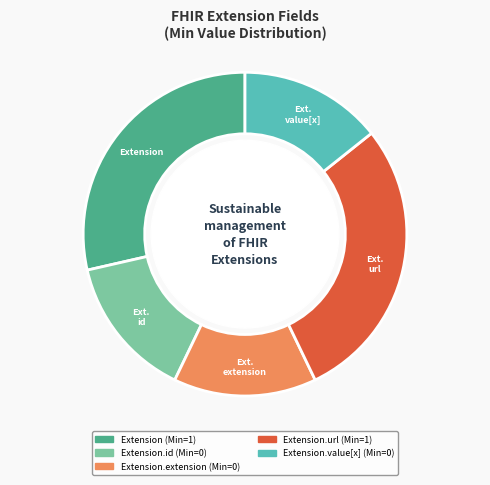

Does any single category account for the majority?

No